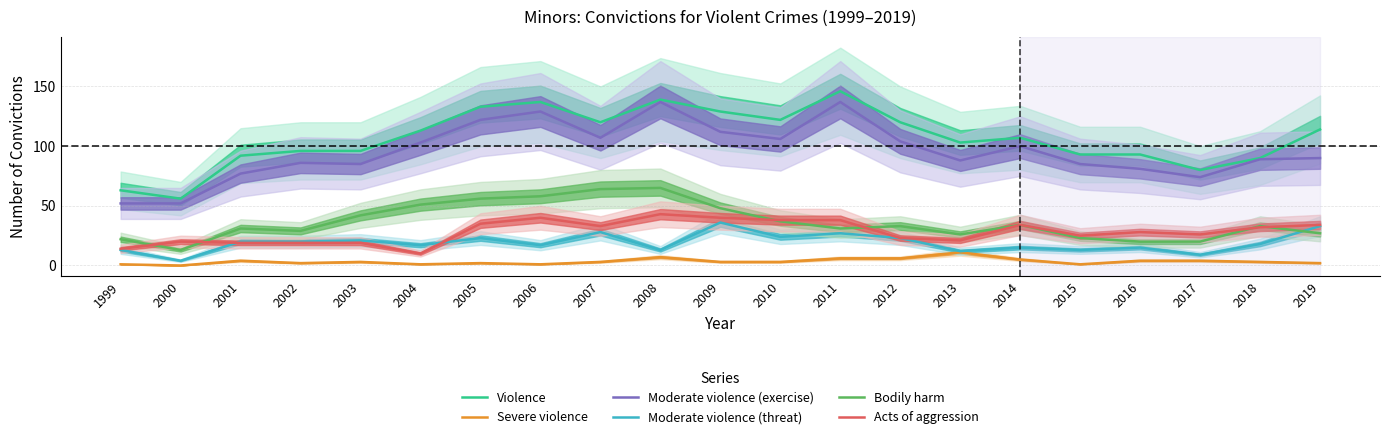

Reading left to right, transcribe all the data shown in this chart.

Violence: 1999=63	2000=56	2001=92	2002=96	2003=96	2004=113	2005=133	2006=137	2007=120	2008=139	2009=129	2010=122	2011=146	2012=120	2013=103	2014=107	2015=93	2016=93	2017=80	2018=90	2019=114
Severe violence: 1999=1	2000=0	2001=4	2002=2	2003=3	2004=1	2005=2	2006=1	2007=3	2008=7	2009=3	2010=3	2011=6	2012=6	2013=11	2014=5	2015=1	2016=4	2017=4	2018=3	2019=2
Moderate violence (exercise): 1999=52	2000=52	2001=77	2002=86	2003=85	2004=103	2005=122	2006=129	2007=107	2008=137	2009=112	2010=106	2011=137	2012=104	2013=88	2014=100	2015=85	2016=81	2017=74	2018=89	2019=90
Moderate violence (threat): 1999=13	2000=4	2001=20	2002=20	2003=21	2004=17	2005=23	2006=17	2007=28	2008=13	2009=36	2010=24	2011=27	2012=23	2013=12	2014=15	2015=13	2016=15	2017=9	2018=18	2019=33
Bodily harm: 1999=22	2000=13	2001=31	2002=29	2003=42	2004=51	2005=56	2006=58	2007=64	2008=65	2009=48	2010=37	2011=31	2012=33	2013=26	2014=34	2015=23	2016=20	2017=20	2018=33	2019=27
Acts of aggression: 1999=14	2000=20	2001=19	2002=19	2003=19	2004=10	2005=35	2006=40	2007=33	2008=43	2009=40	2010=38	2011=38	2012=23	2013=21	2014=34	2015=25	2016=28	2017=26	2018=32	2019=34